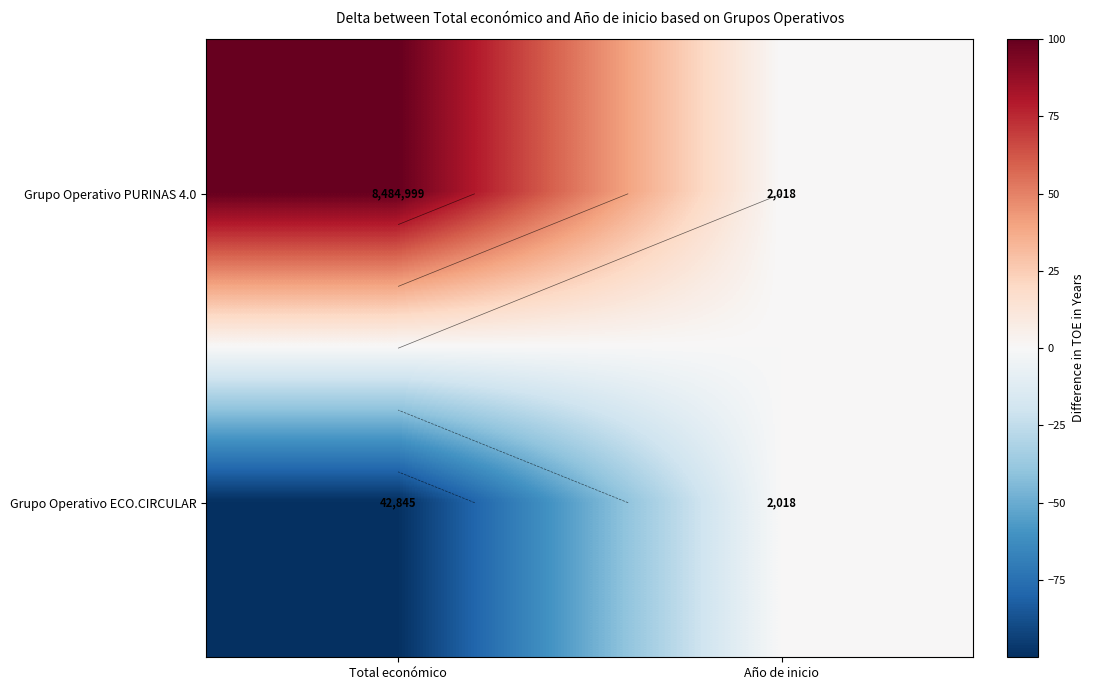

Is the value of Grupo Operativo PURINAS 4.0 at Año de inicio greater than the value of Grupo Operativo ECO.CIRCULAR at Año de inicio?

No